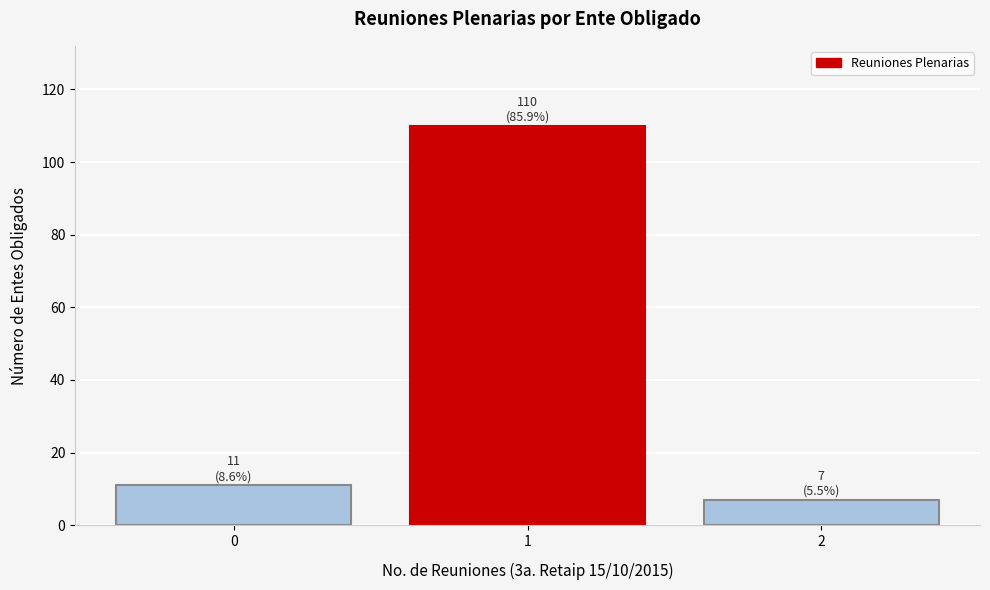

Which range on the x-axis has the tallest bar?

0.5 to 1.5